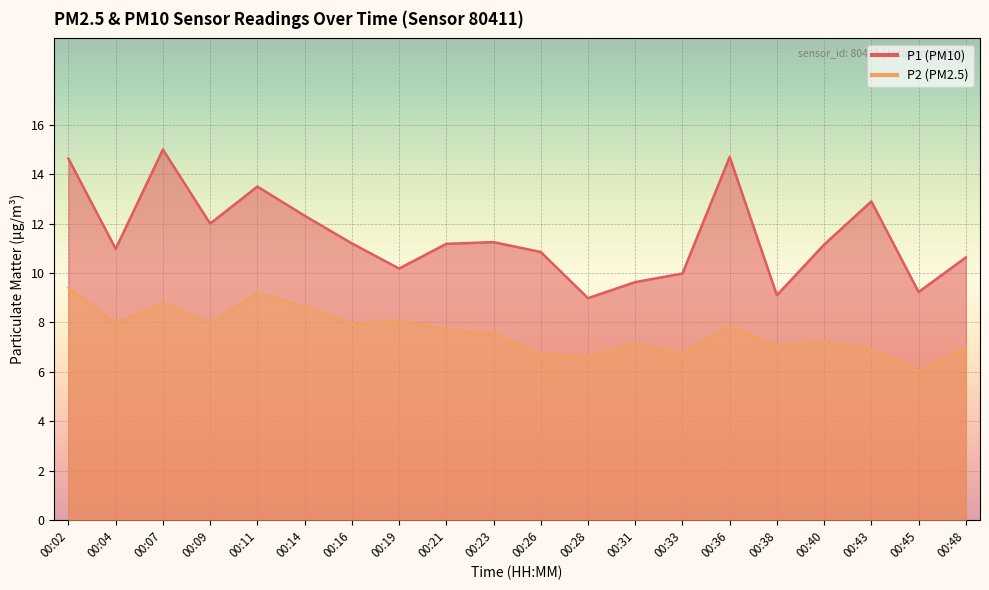

What is the minimum value for P2?

6.0